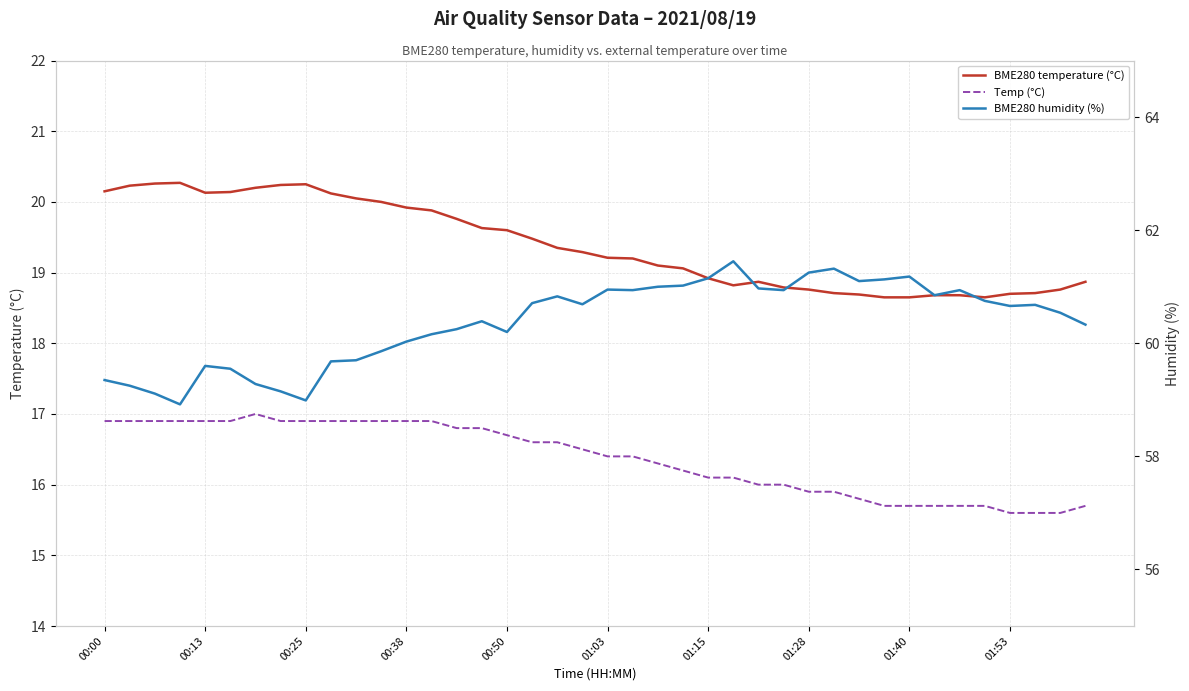

Which label corresponds to the largest value in the chart?

25